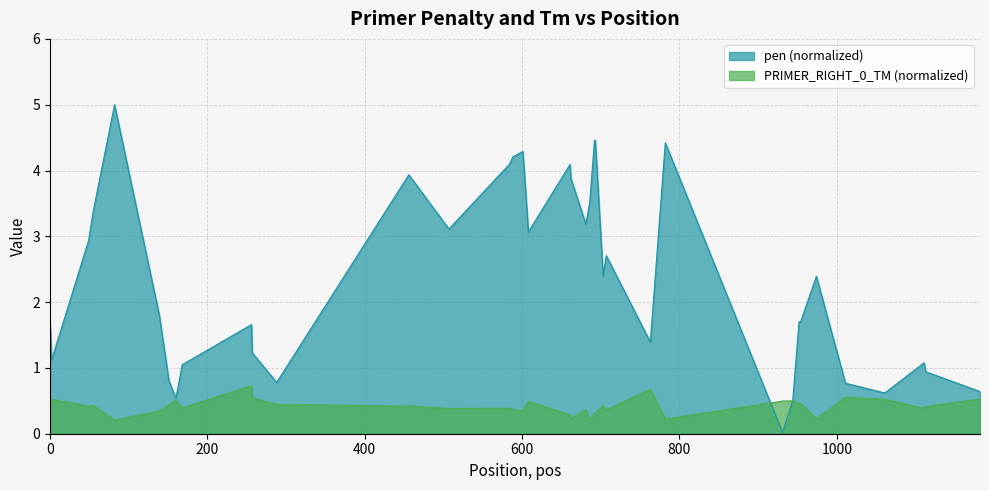

Which series has the widest spread of values?

pen (normalized)